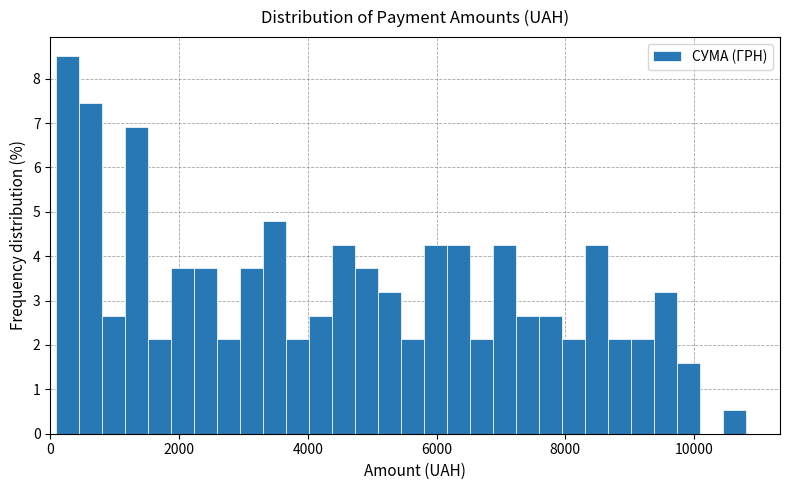

Around what value on the x-axis is the tallest bar? Give the approximate position of its centre, as read against the axis.

200